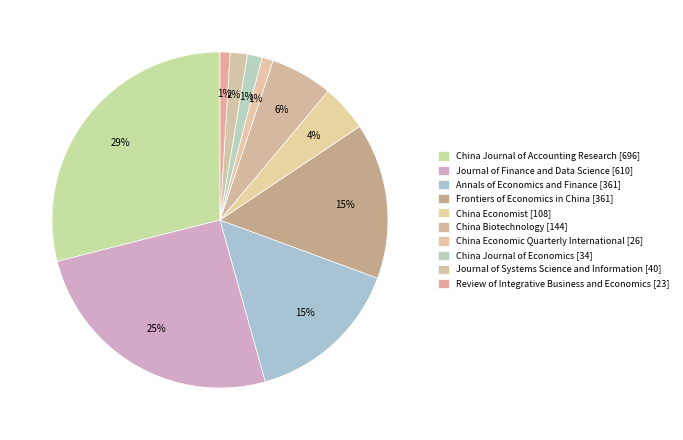

Rank the categories by value from highest to lowest.

China Journal of Accounting Research, Journal of Finance and Data Science, Annals of Economics and Finance, Frontiers of Economics in China, China Biotechnology, China Economist, Journal of Systems Science and Information, China Journal of Economics, China Economic Quarterly International, Review of Integrative Business and Economics